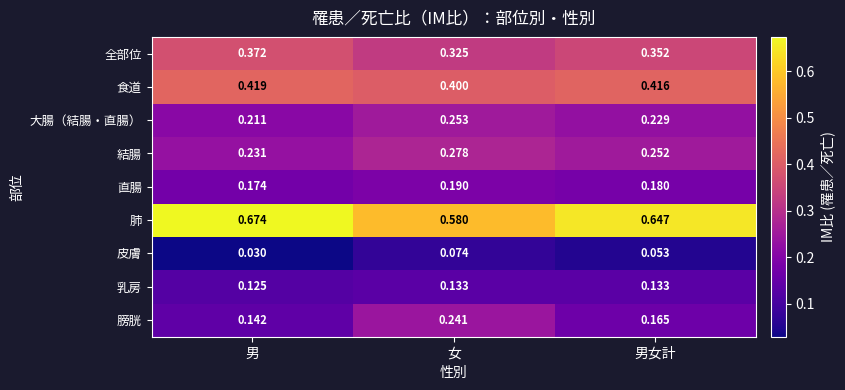

Which category has the highest value across all series?

男